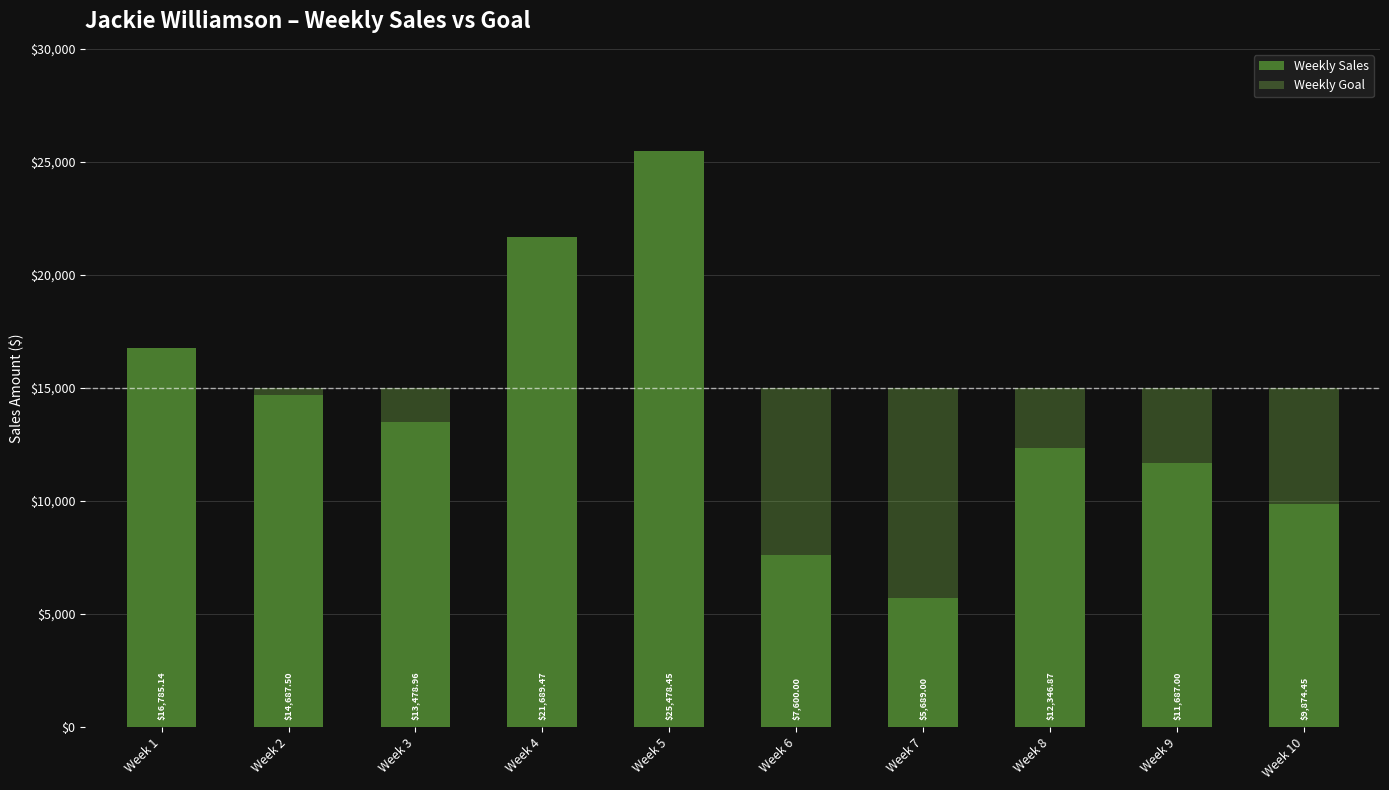

Between Week 1 and Week 2, which series saw the biggest shift?

Weekly Sales